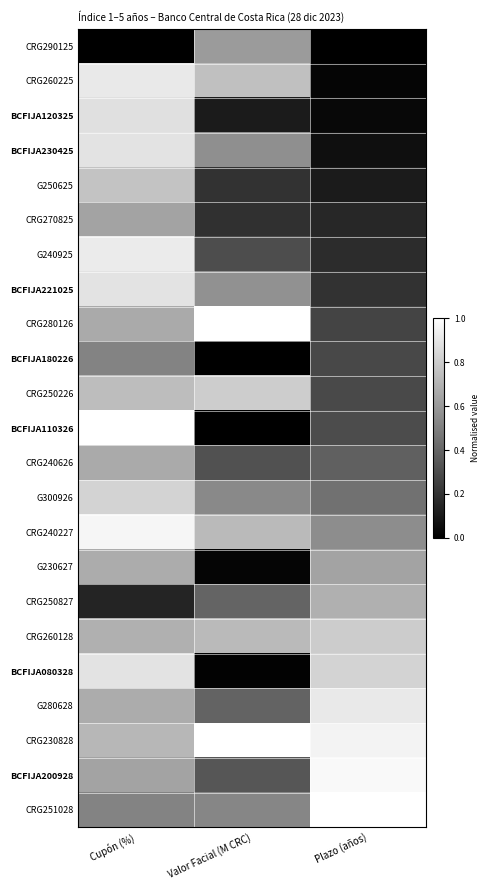

Which label corresponds to the largest value in the chart?

Valor Facial (M CRC)